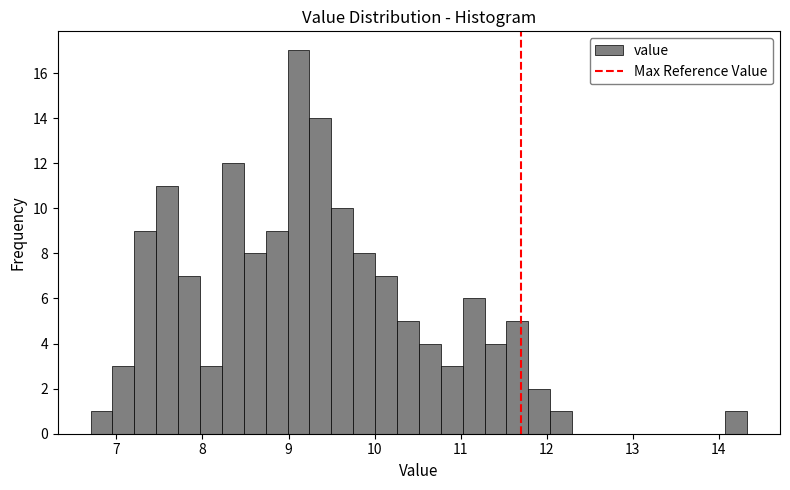

Read against the x-axis, roughly where is the centre of the tallest bar?

9.1